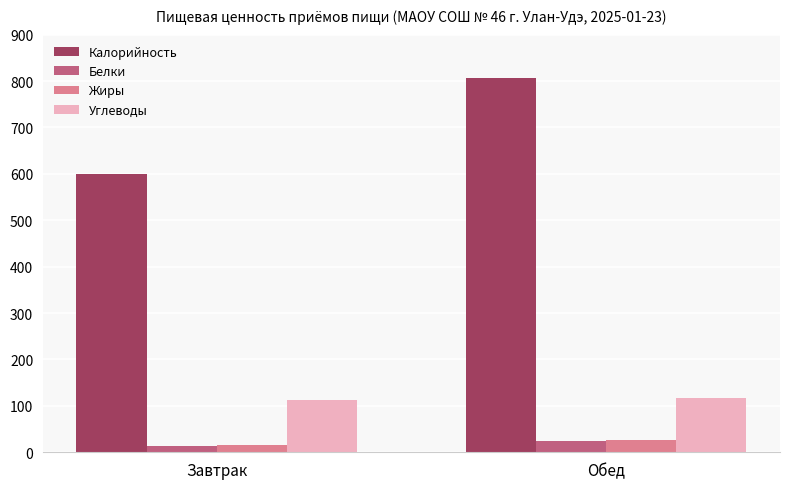

Does the chart contain any negative values?

No